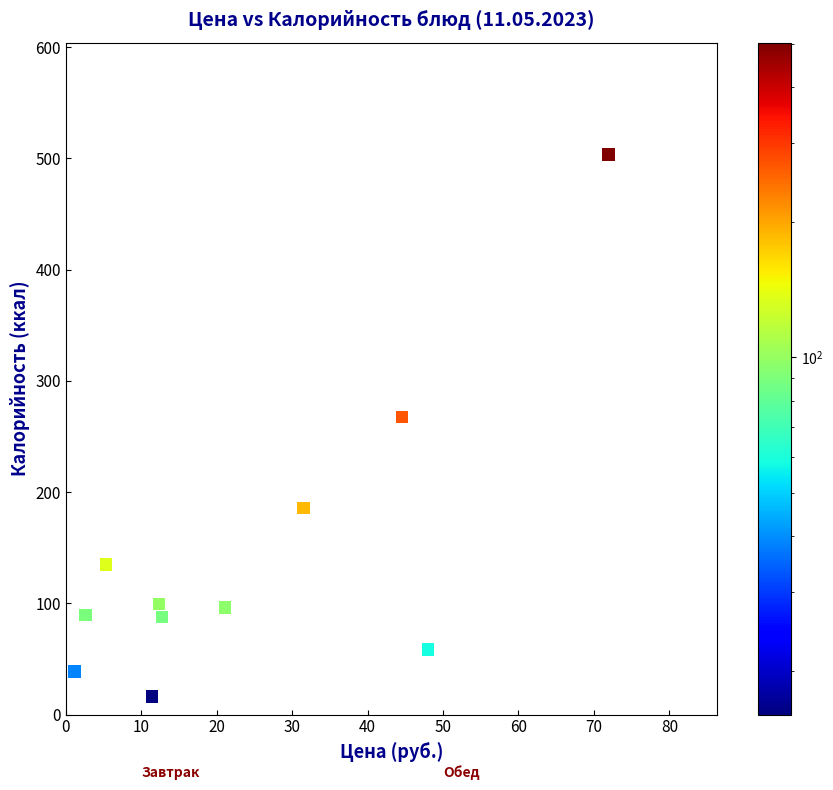

What is the range of Y values (max minus min)?

487.3